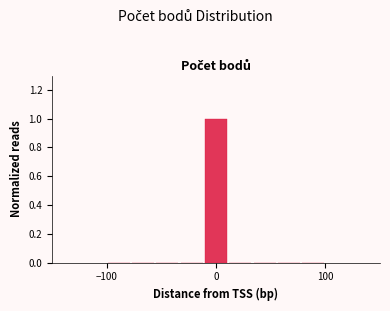

Read against the x-axis, roughly where is the centre of the tallest bar?

0